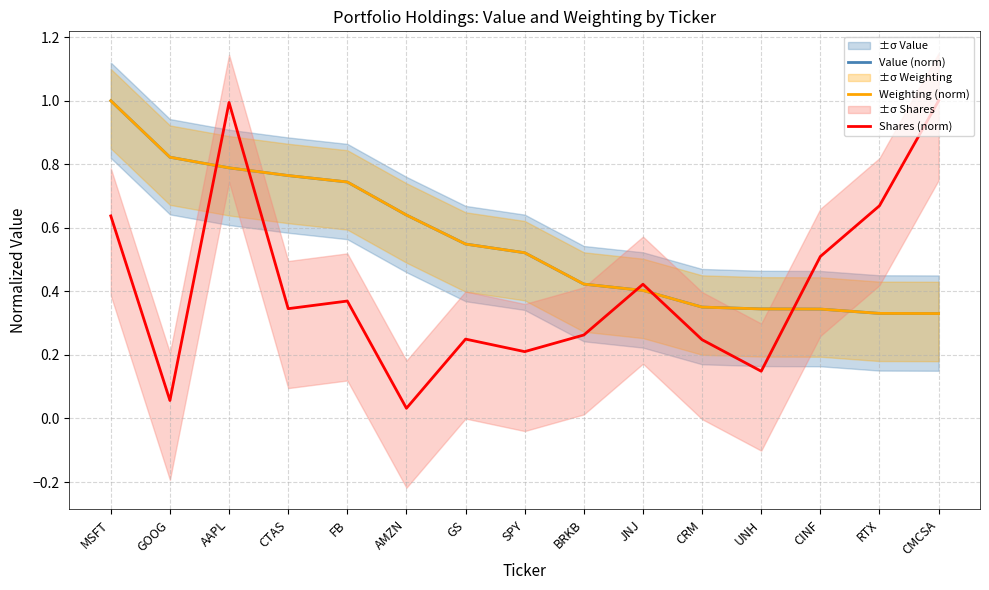

The value of Weighting (norm) at CMCSA is 0.5. True or false?

False